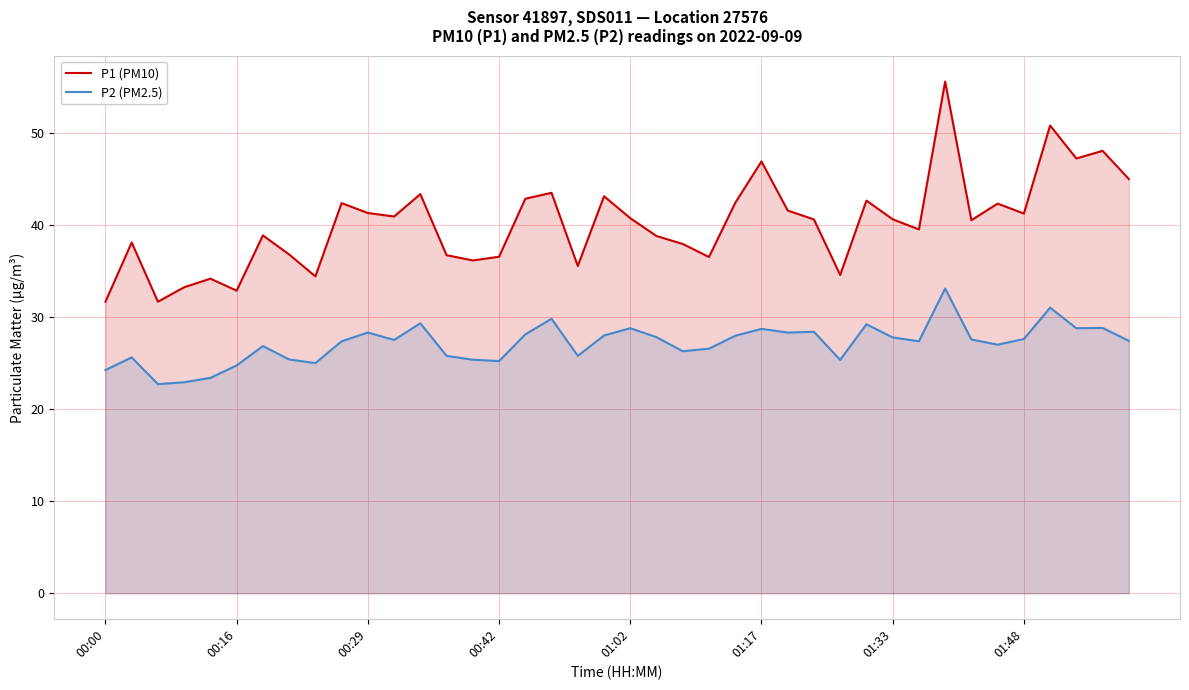

At which category does the chart reach its peak across all series?

32